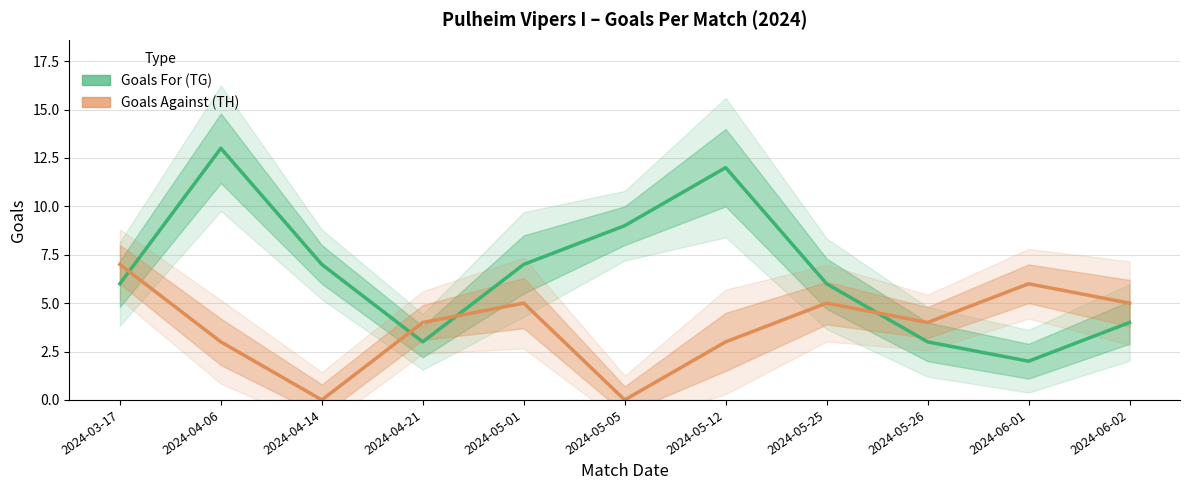

The value of Goals For (TG) at 2024-05-05 is 9. True or false?

True